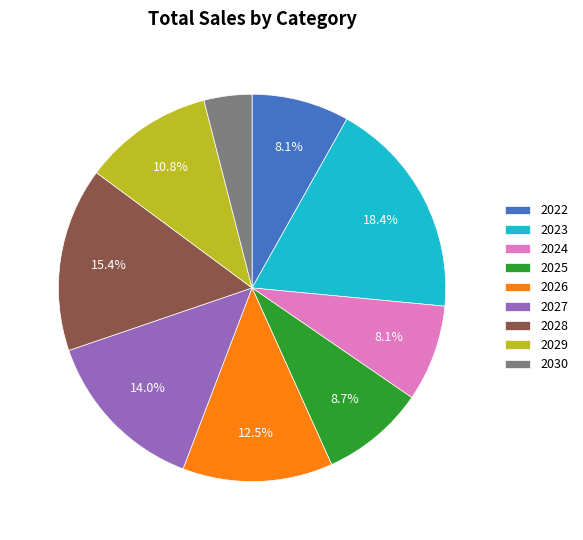

To the nearest percent, what is the average slice percentage?

11%